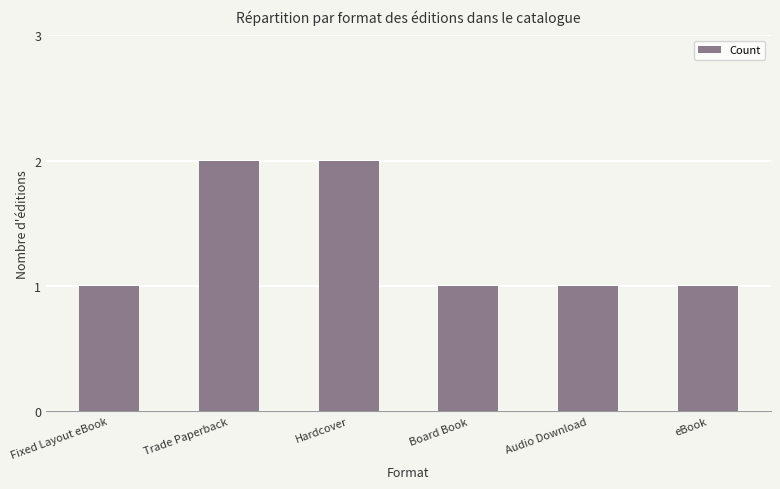

The chart shows a value of 1 at Trade Paperback. True or false?

False